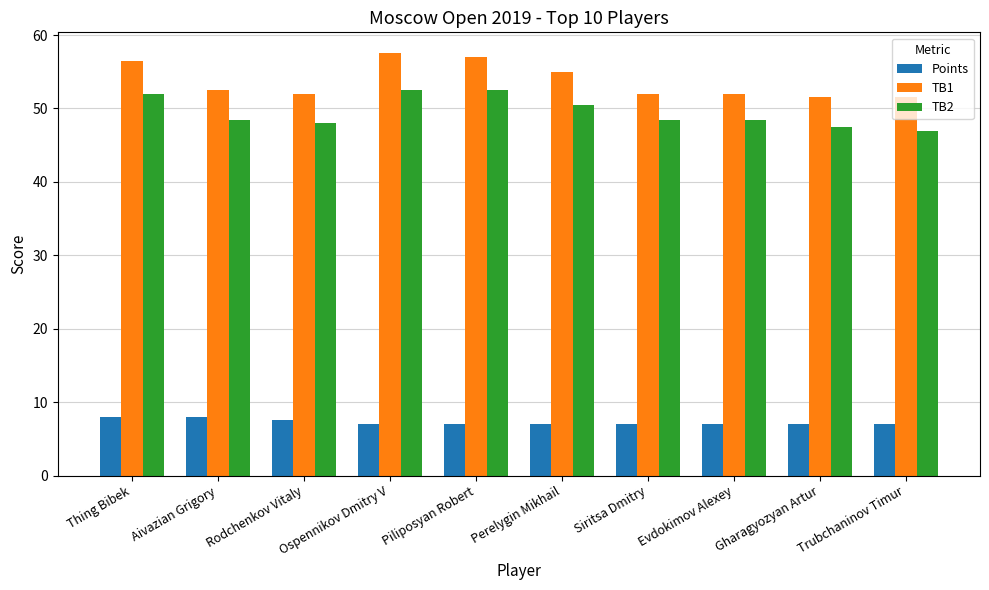

What is the difference between the maximum and minimum values in the TB2 series?

5.5